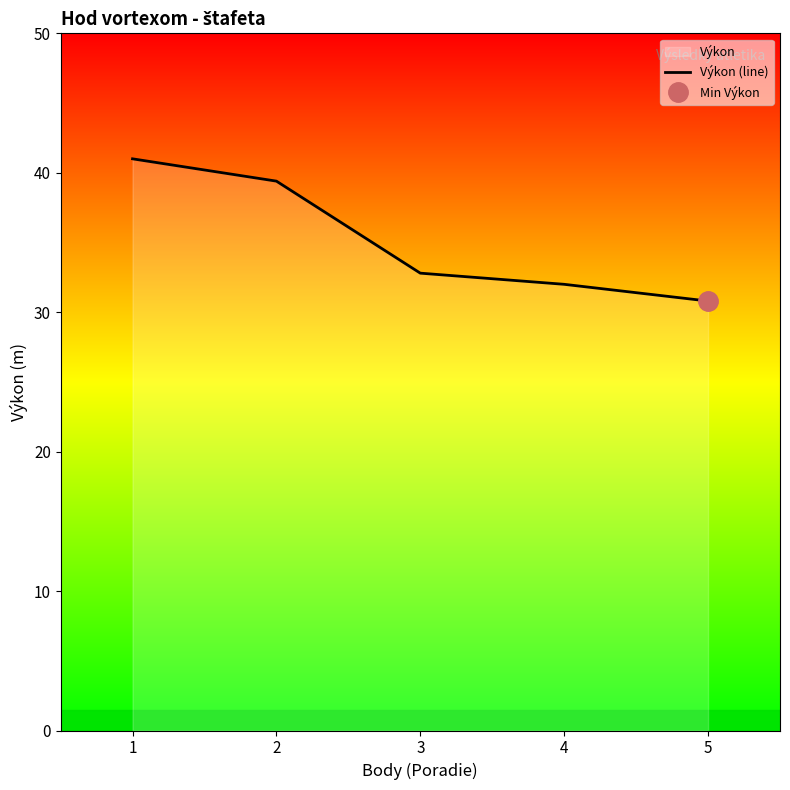

Reading right to left, transcribe all the data shown in this chart.

5=30.8	4=32.0	3=32.8	2=39.4	1=41.0